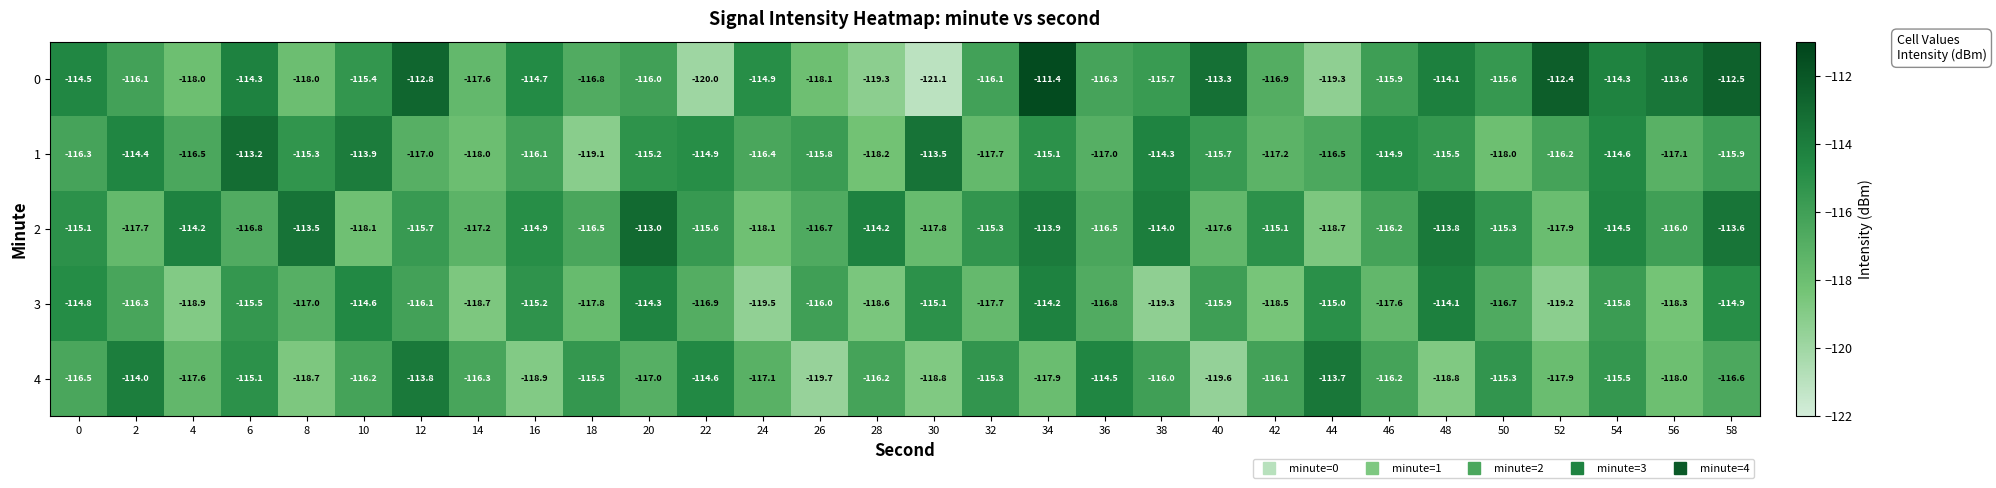

Count the number of categories in the chart.

30